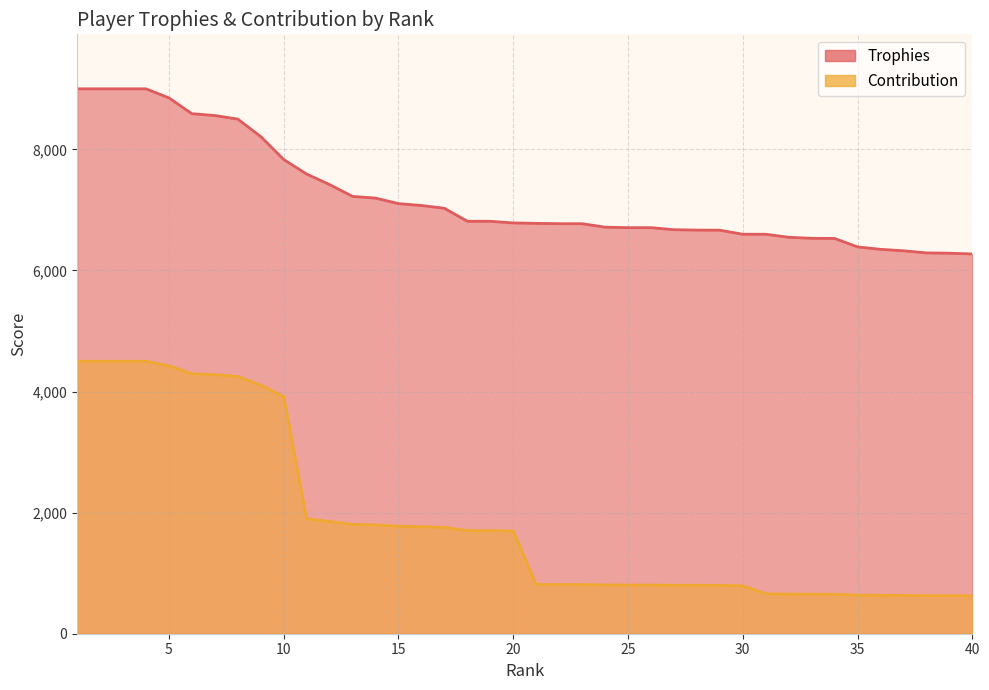

Between 23 and 35, which series saw the biggest shift?

Trophies